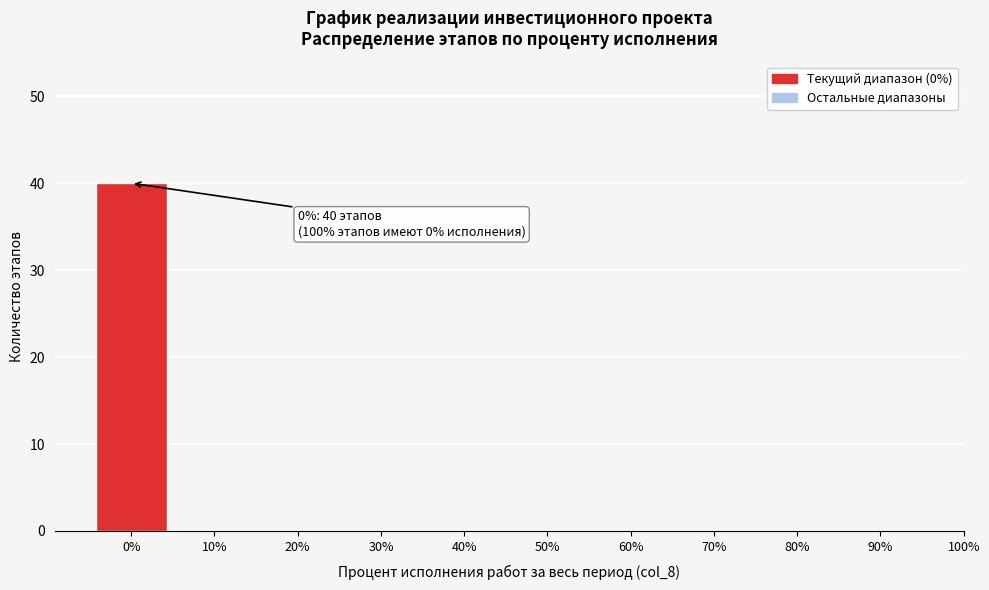

Reading left to right, extract all data points from this chart.

0%=40	10%=0	20%=0	30%=0	40%=0	50%=0	60%=0	70%=0	80%=0	90%=0